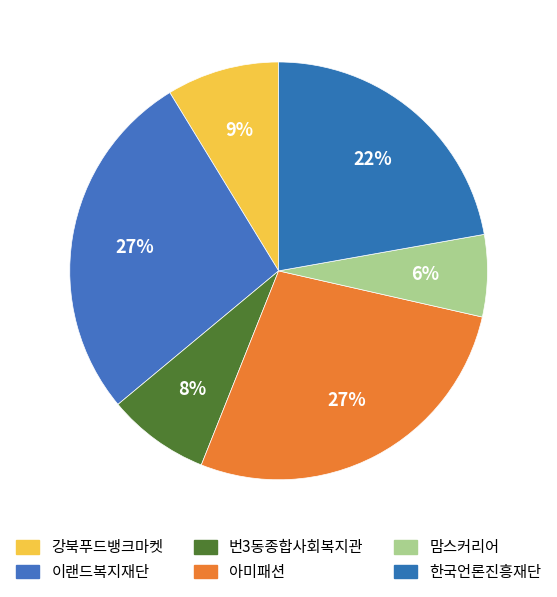

How many slices are in this pie chart?

6